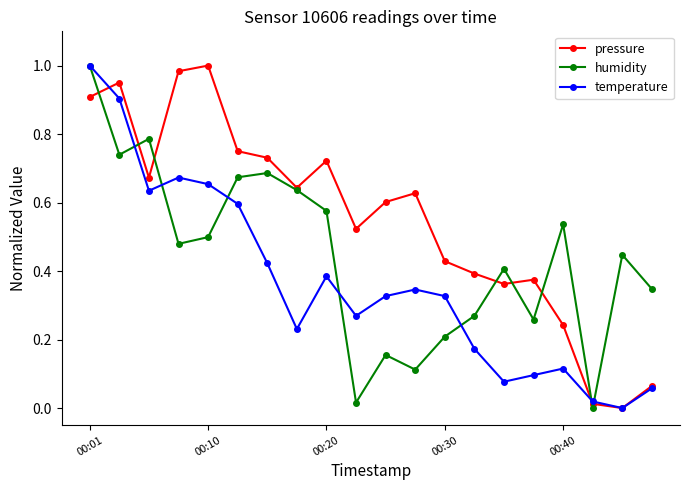

Does the chart have visible grid lines?

No